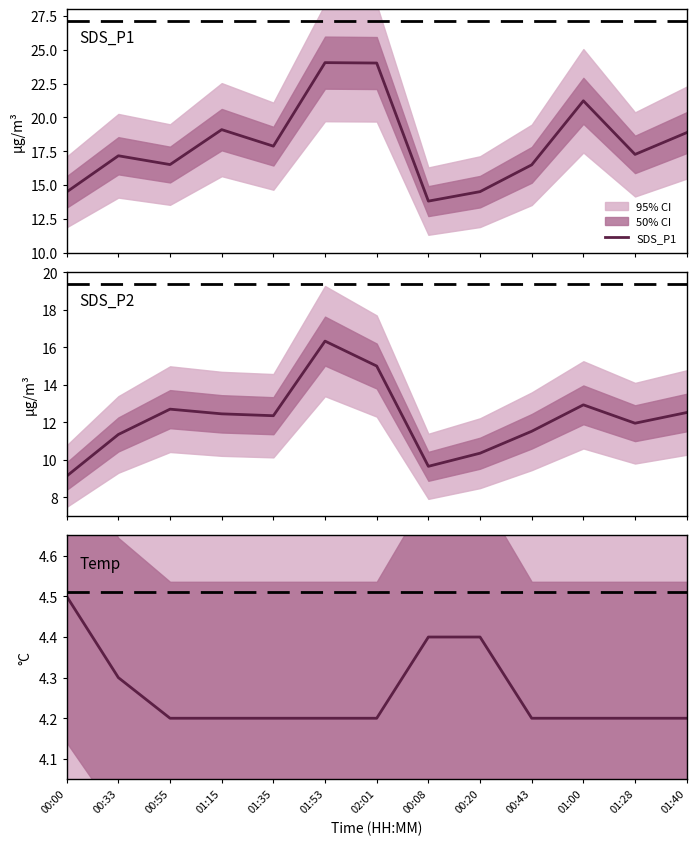

Count the Temp values in the range 4 to 5.

13